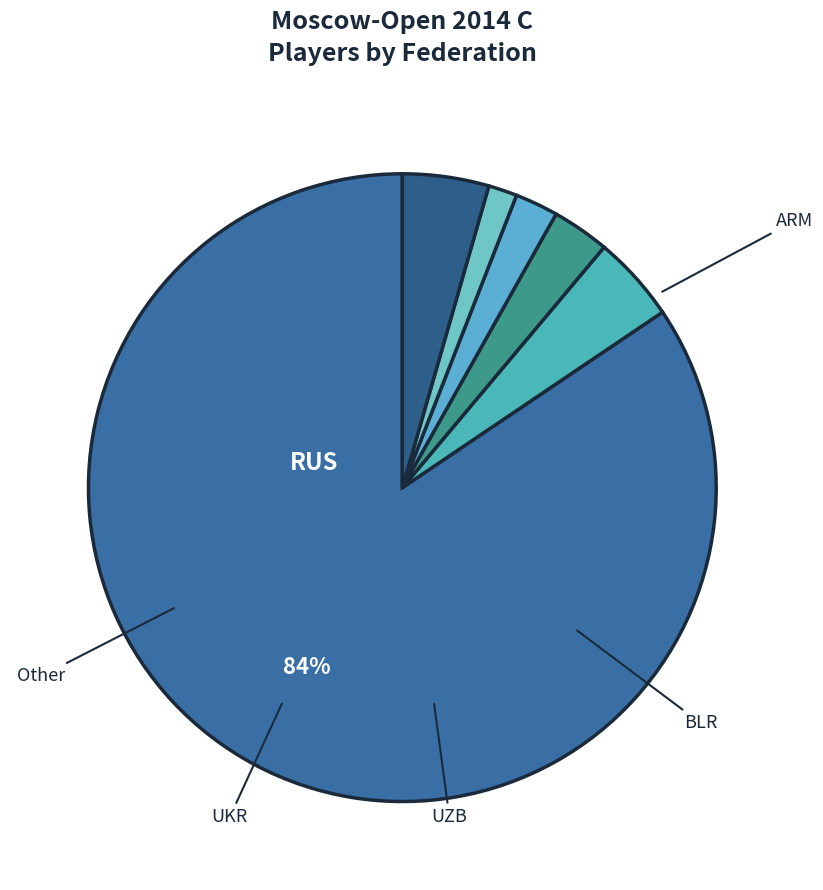

Does RUS represent more than half of the total?

Yes